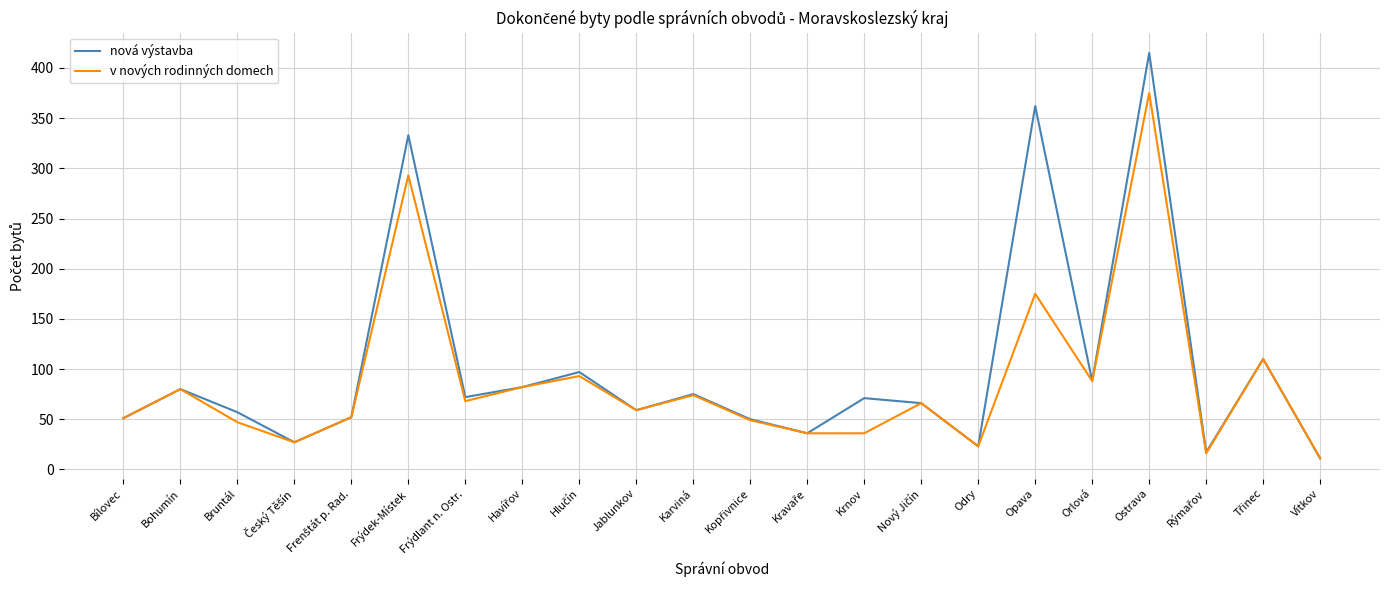

What position from the right is Krnov?

9